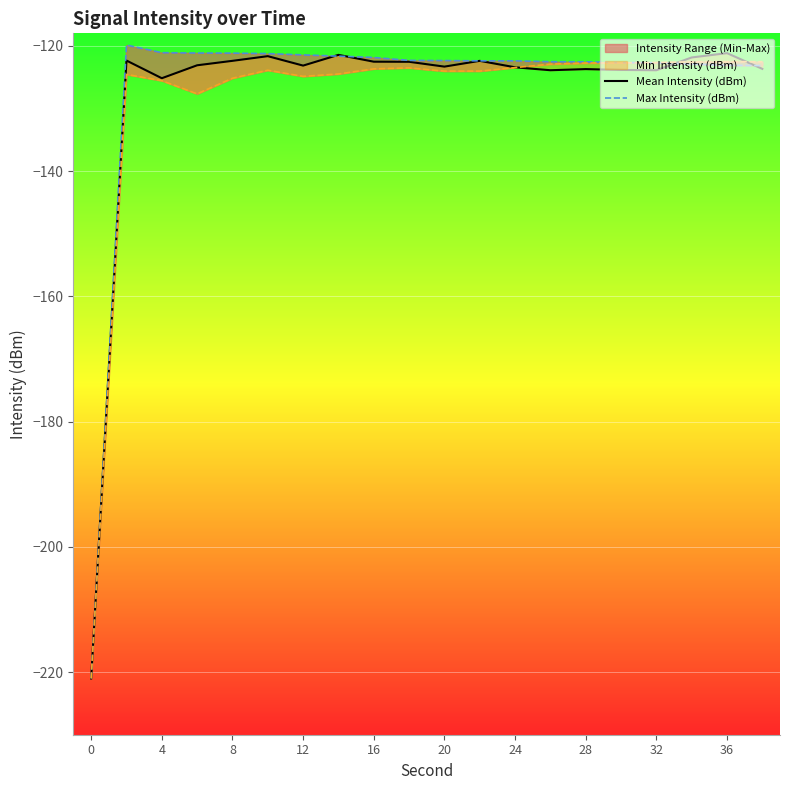

The Max Intensity (dBm) series shows -195.5 at 28. True or false?

False